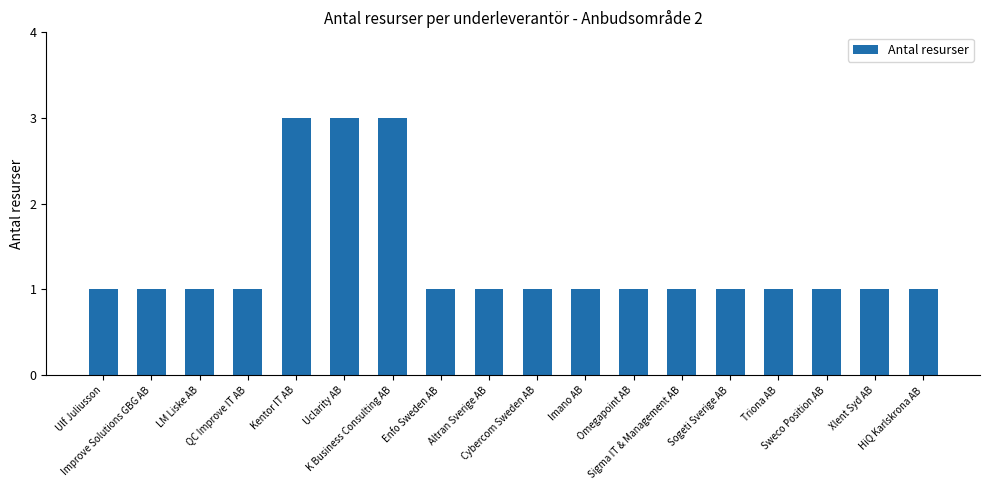

Are the bars grouped side by side (vs. stacked)?

No